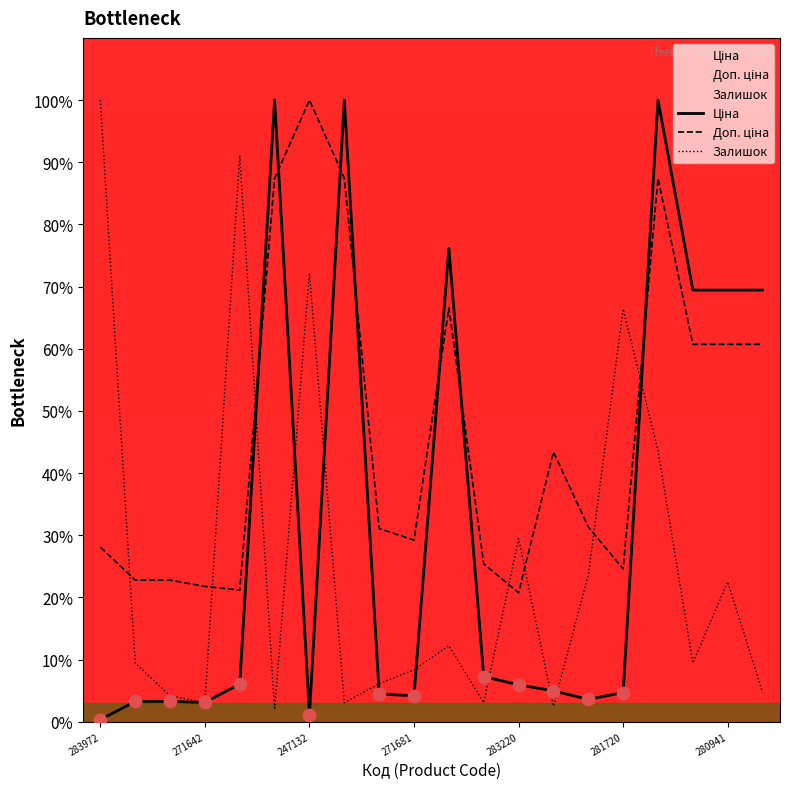

Which series contains the lowest Y value?

Ціна